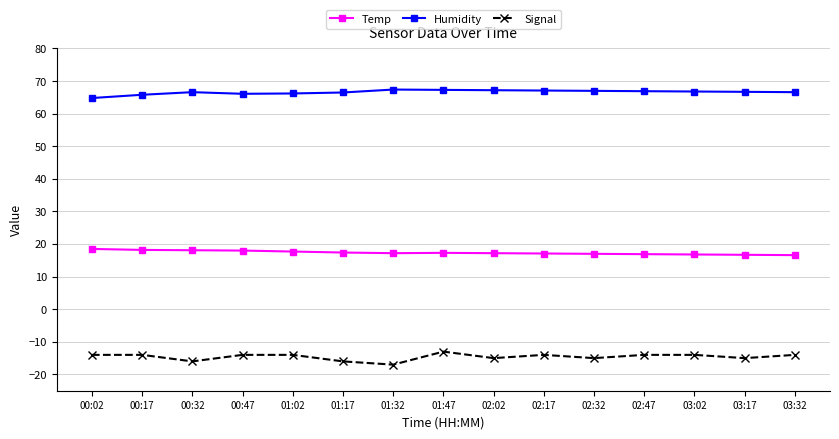

Which series has the widest spread of values?

Signal